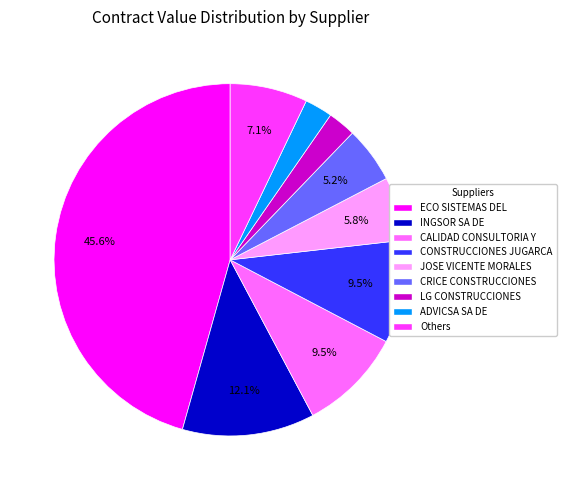

Approximately how many times larger is the value at LG CONSTRUCCIONES compared to CRICE CONSTRUCCIONES?

0.5